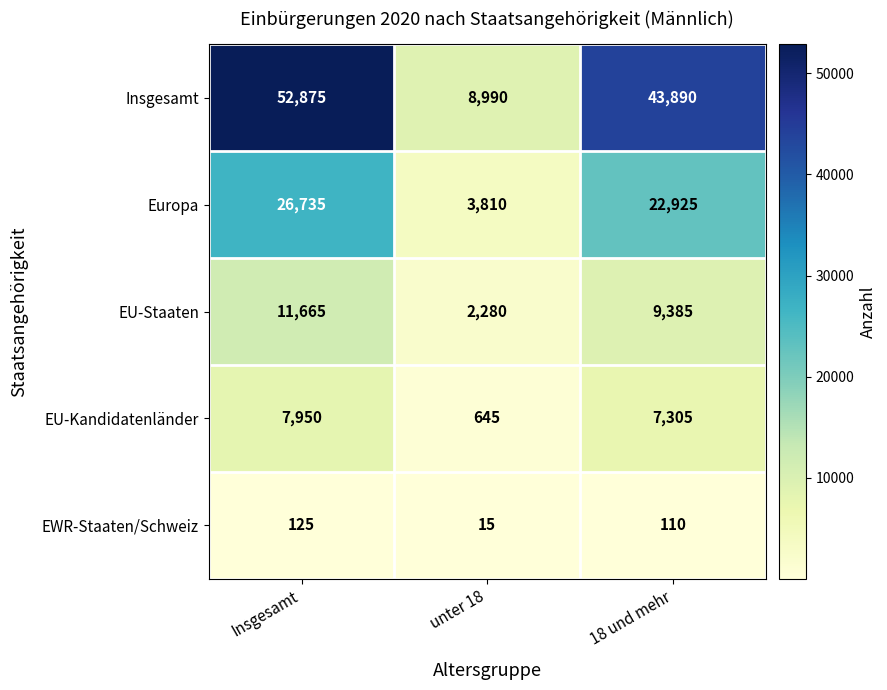

True or false: EU-Kandidatenländer has a value of 7305 at 18 und mehr.

True